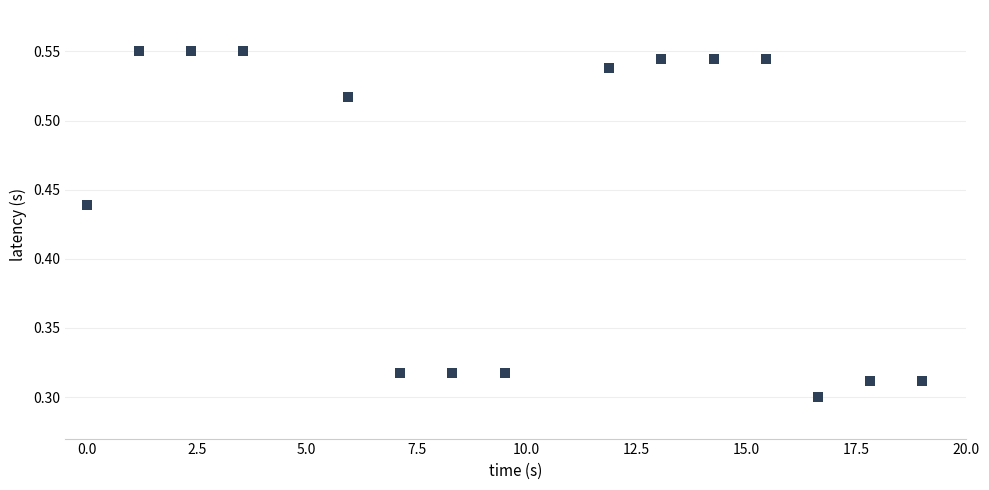

What is the range of X values (max minus min)?

19.0